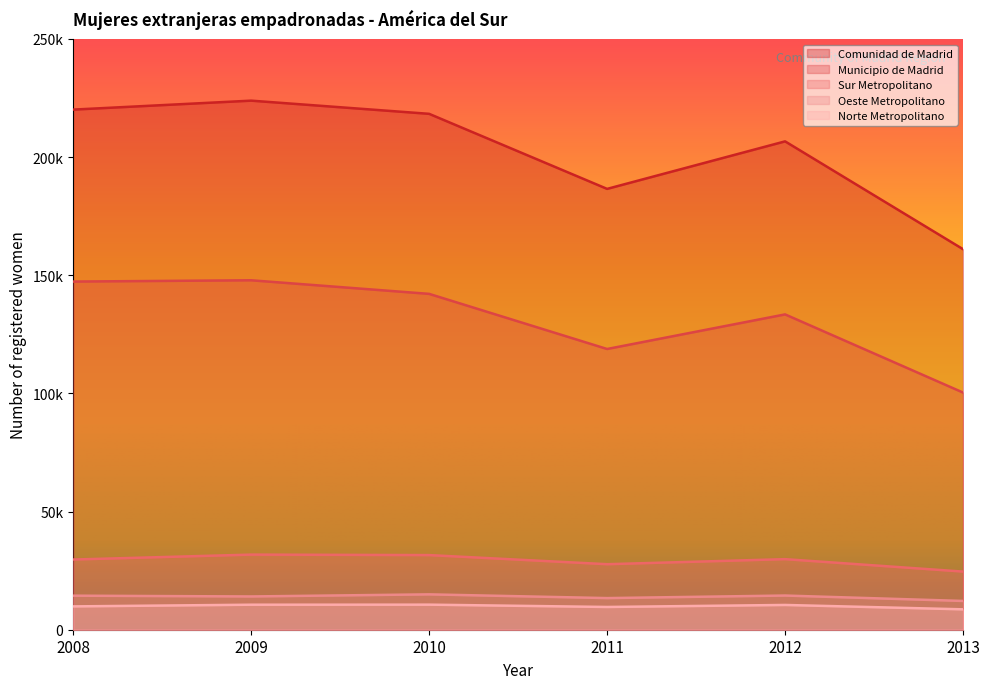

List the series in order of their peak value, lowest first.

Norte Metropolitano, Oeste Metropolitano, Sur Metropolitano, Municipio de Madrid, Comunidad de Madrid